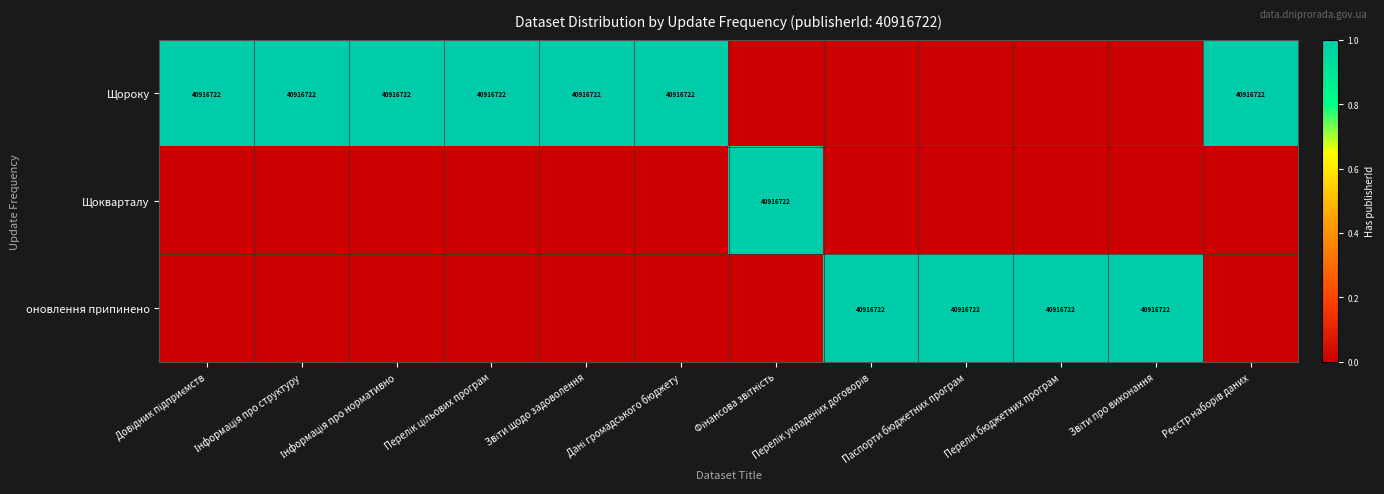

What is the total value across all series at Інформація про структуру?

1